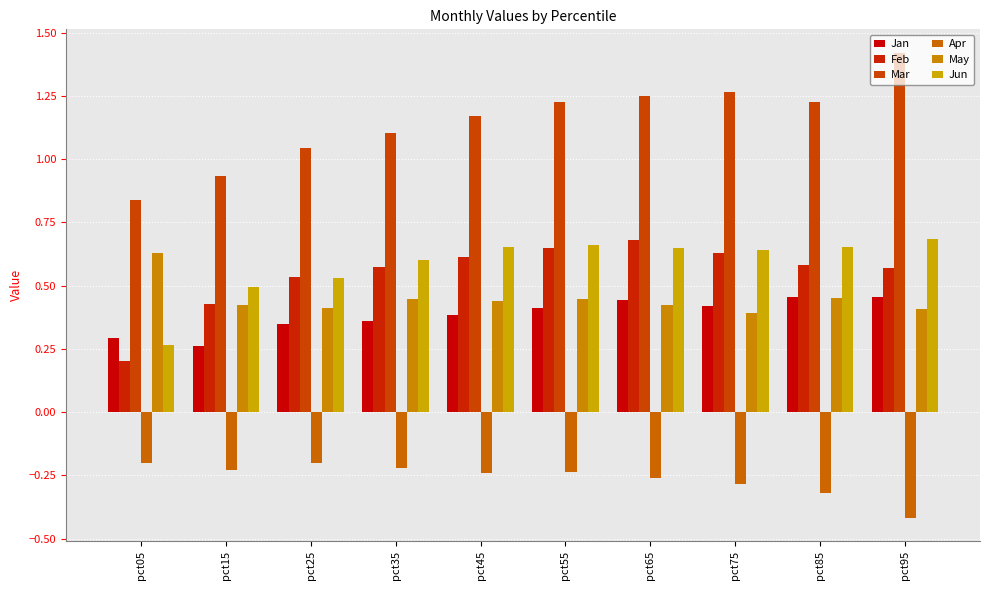

Between pct05 and pct75, which is larger?

pct75